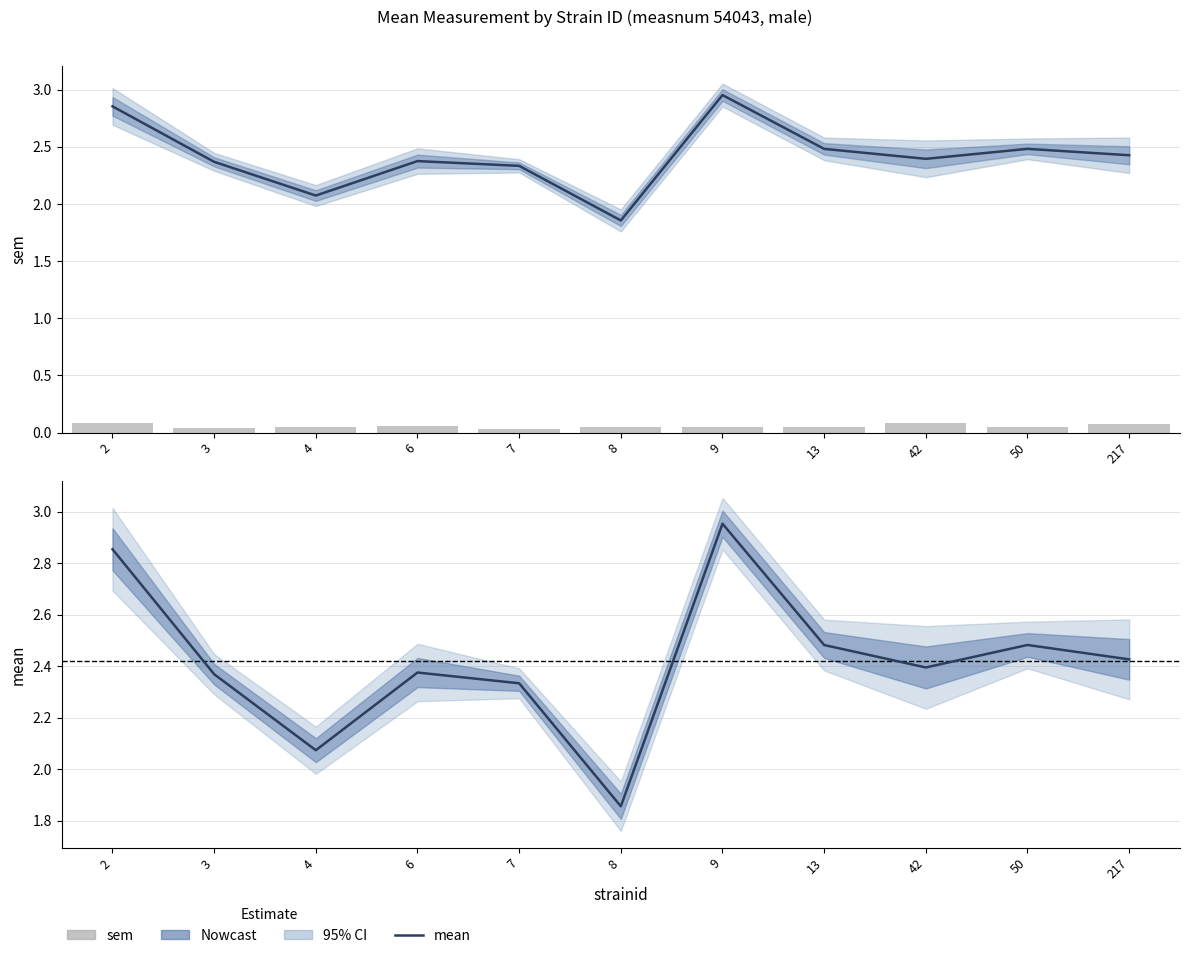

At which category does the chart reach its minimum across all series?

7